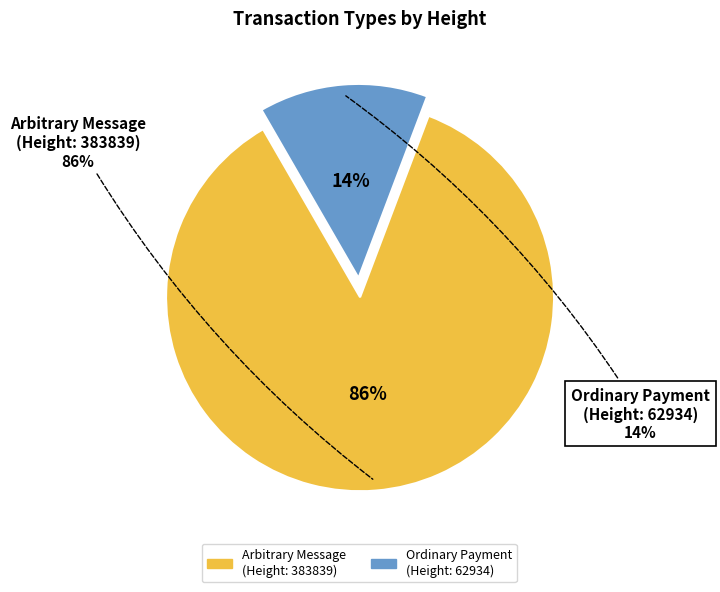

Count the number of slices in the pie.

2